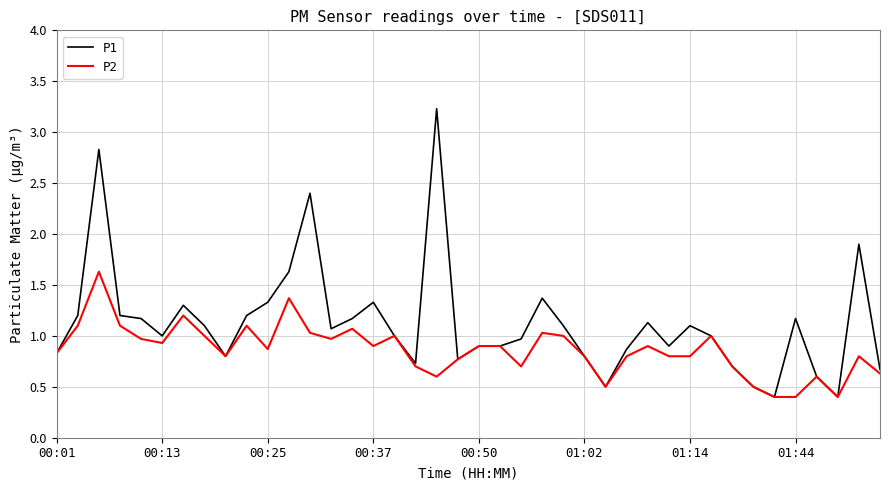

What is the maximum value shown in the chart?

3.2